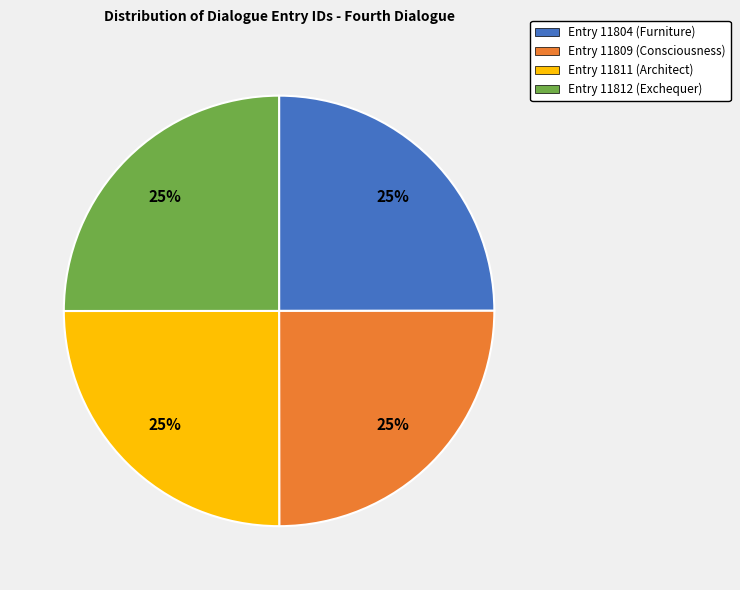

The Entry 11809 (Consciousness) slice represents 31% of the pie. True or false?

False